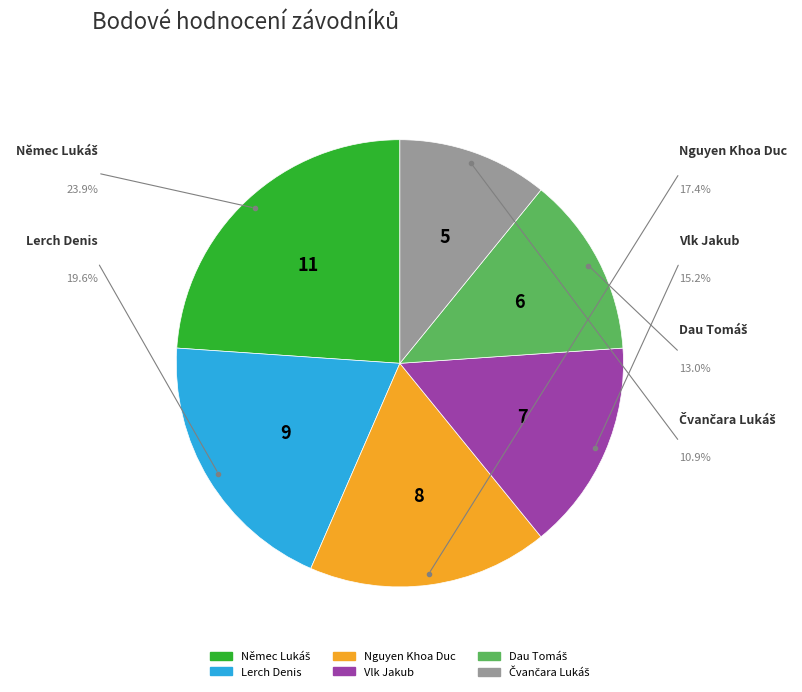

What percentage do Čvančara Lukáš and Dau Tomáš together represent?

23.9%